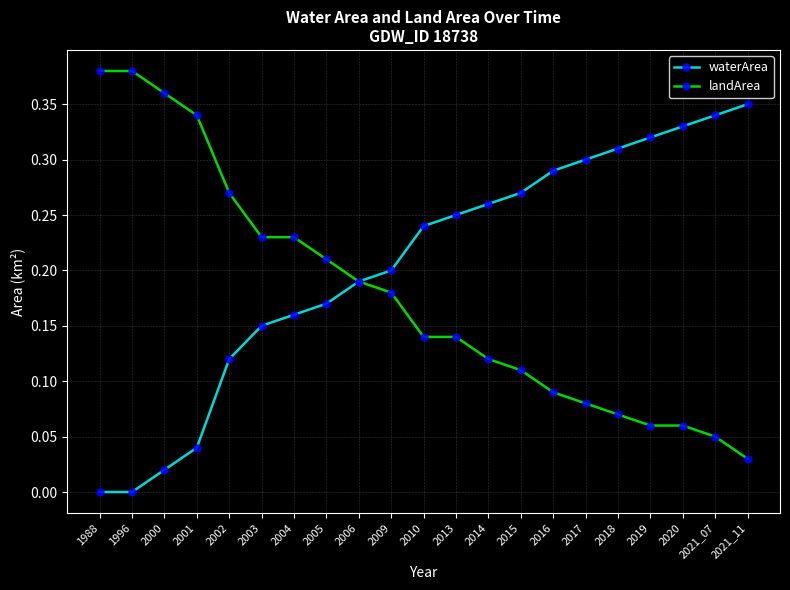

Which category has the highest value in the waterArea series?

2021_11